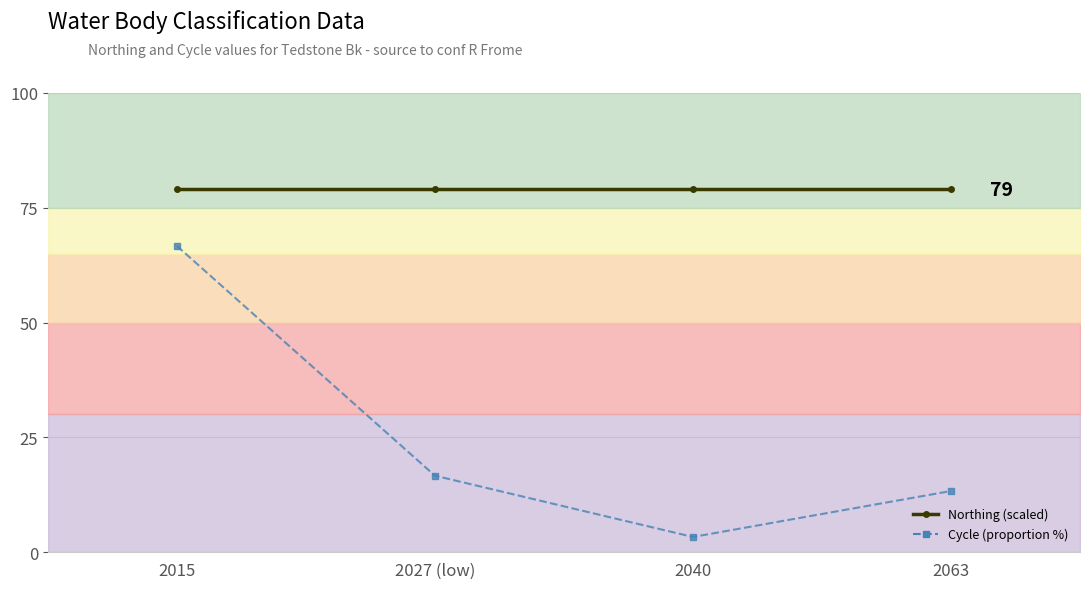

True or false: Cycle (proportion %) and Northing (scaled) cross at least once.

False